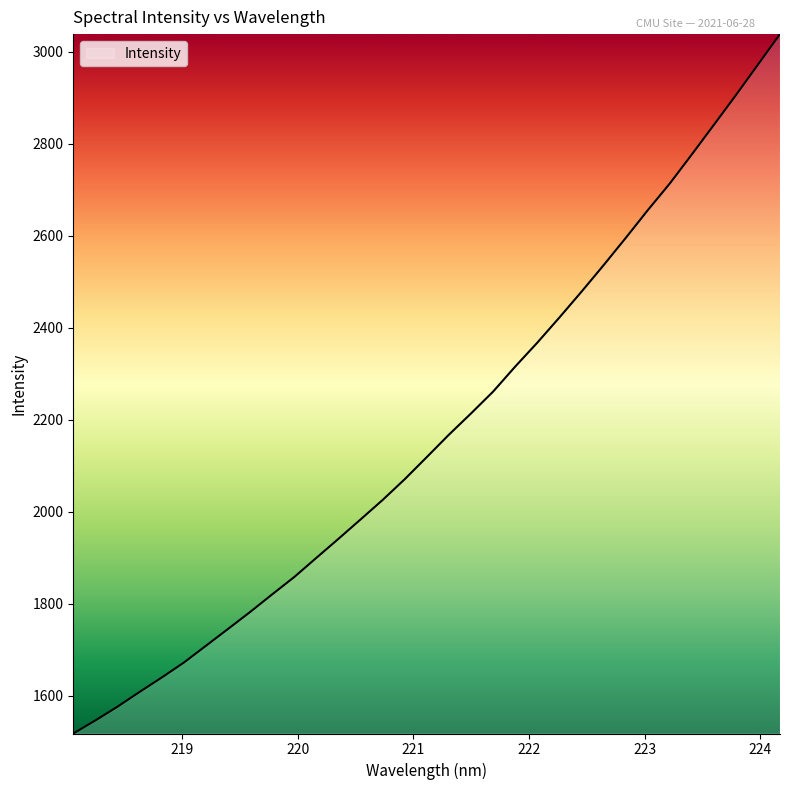

What is the difference between the maximum and minimum values?

1519.8